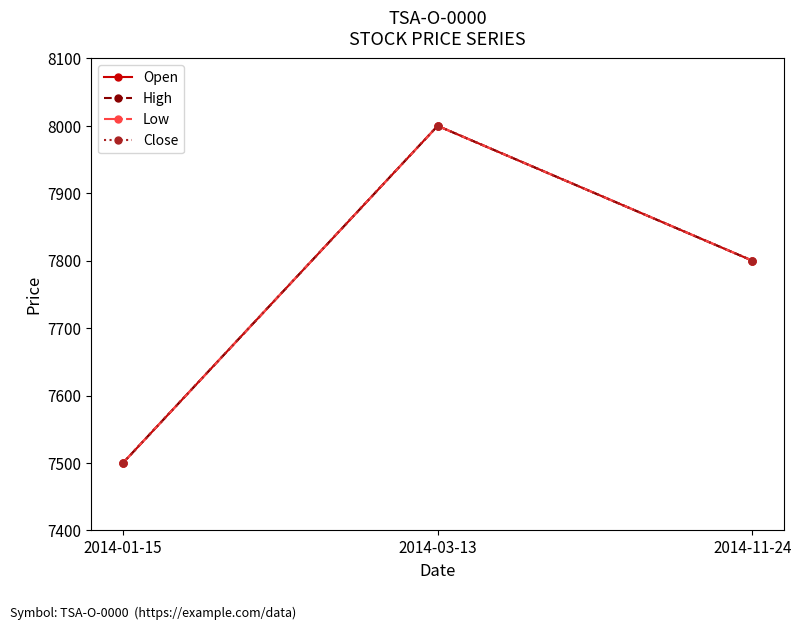

Does the chart have visible grid lines?

No